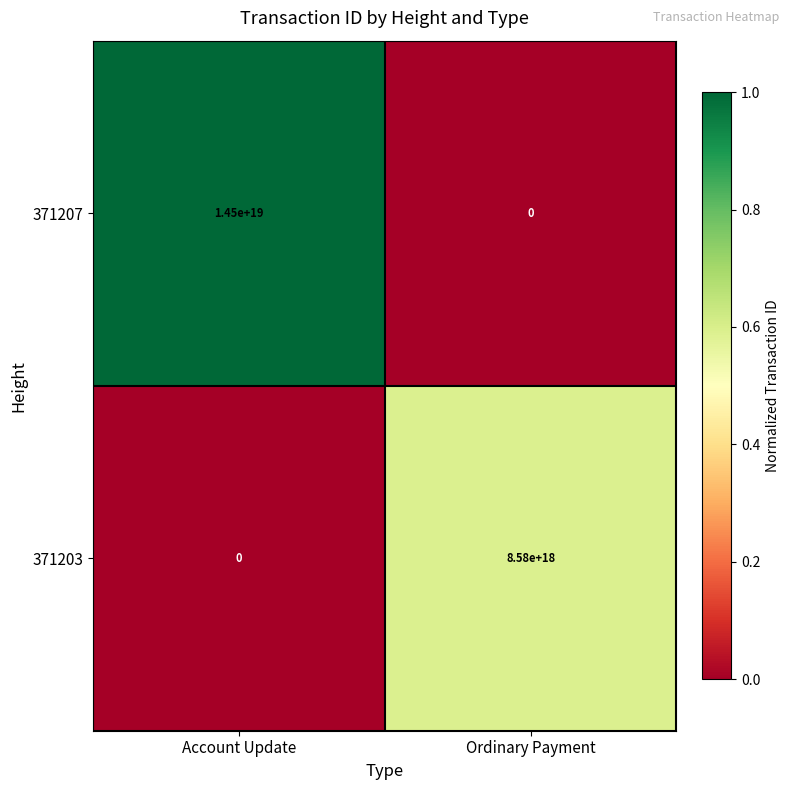

Which series changed the most between Account Update and Ordinary Payment?

371207